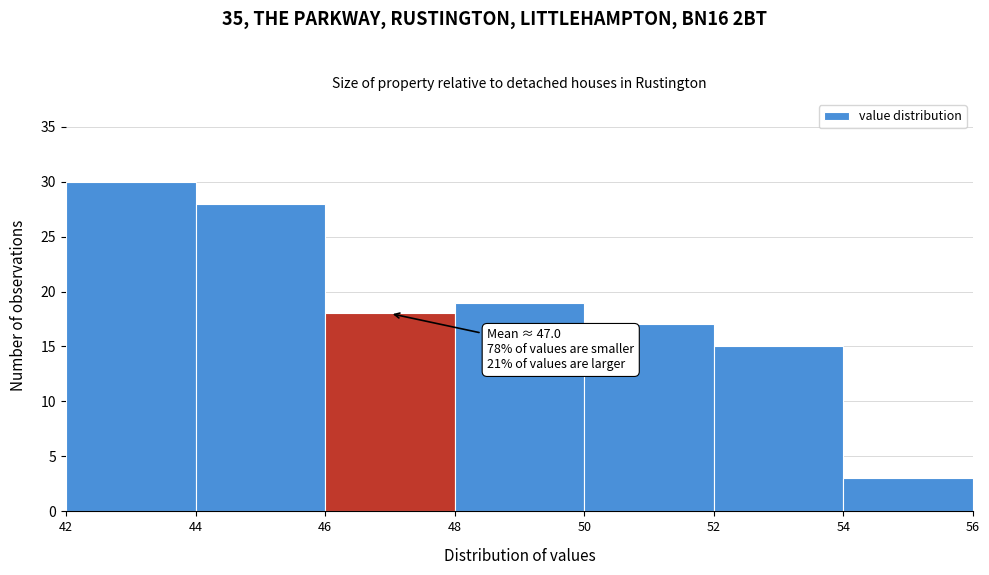

Over which range of the x-axis is the bar tallest?

42 to 44